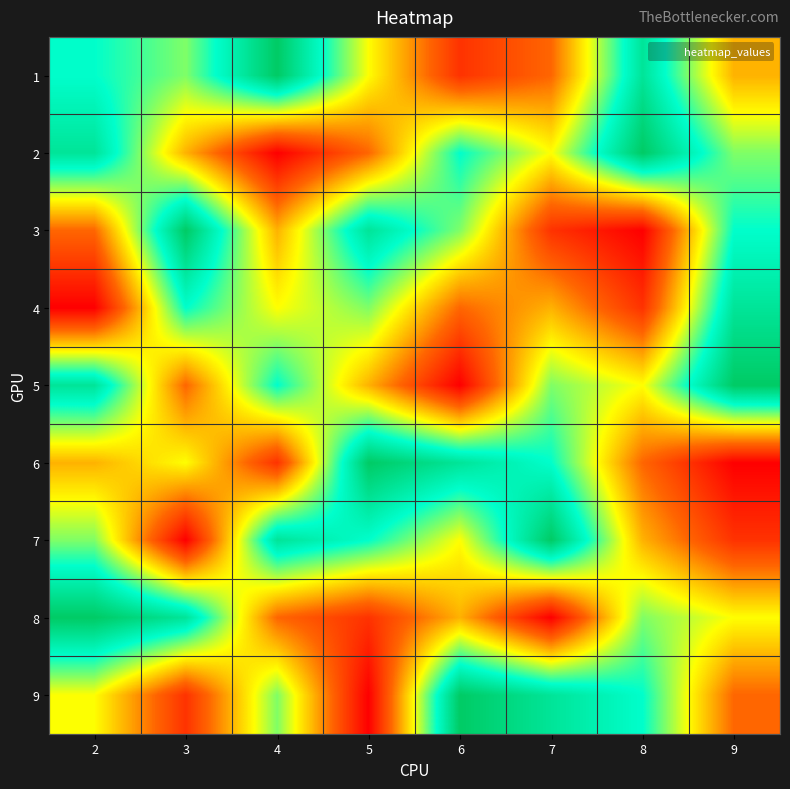

Reading left to right, extract all data points from this chart.

1: 2=7	3=6	4=9	5=5	6=2	7=3	8=8	9=4
2: 2=8	3=4	4=1	5=3	6=7	7=5	8=9	9=6
3: 2=3	3=9	4=4	5=8	6=6	7=2	8=1	9=7
4: 2=1	3=7	4=5	5=6	6=3	7=4	8=2	9=8
5: 2=8	3=3	4=7	5=4	6=1	7=6	8=5	9=9
6: 2=4	3=5	4=2	5=9	6=8	7=7	8=3	9=1
7: 2=6	3=1	4=8	5=7	6=5	7=9	8=4	9=2
8: 2=9	3=8	4=3	5=2	6=4	7=1	8=6	9=5
9: 2=5	3=2	4=6	5=1	6=9	7=8	8=7	9=3